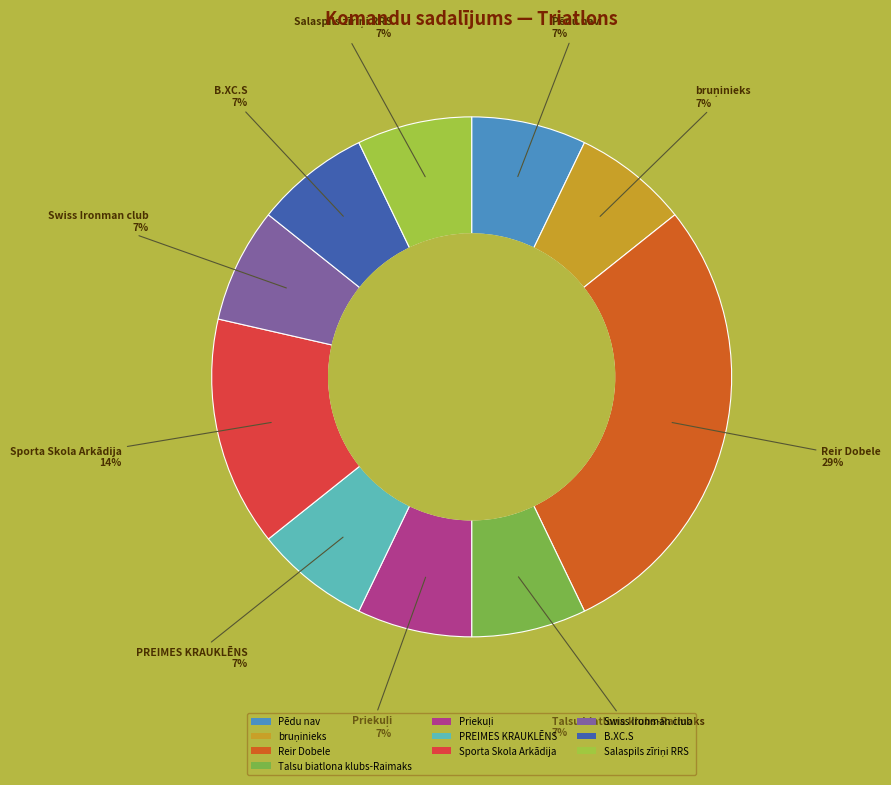

Which has a higher value, Swiss Ironman club or Sporta Skola Arkādija?

Sporta Skola Arkādija